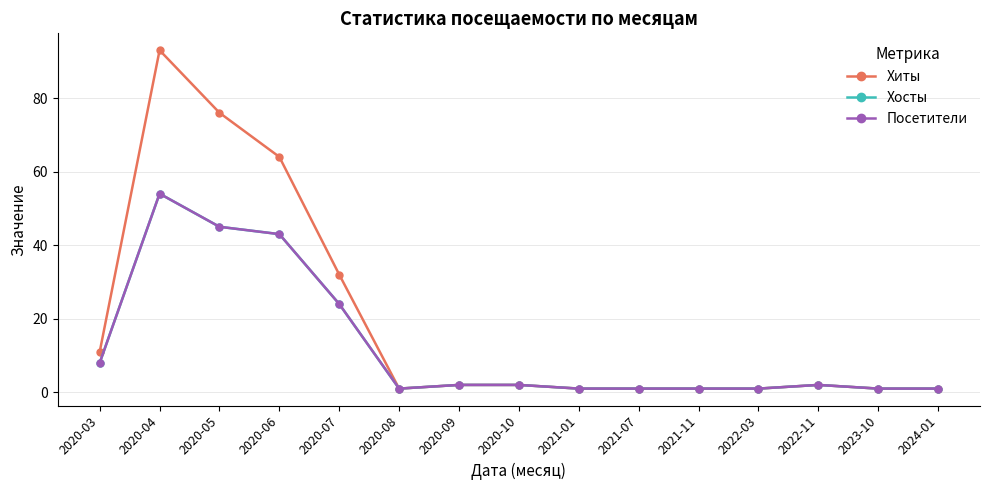

Is the value of Посетители at 2023-10 greater than the value of Хосты at 2023-10?

No